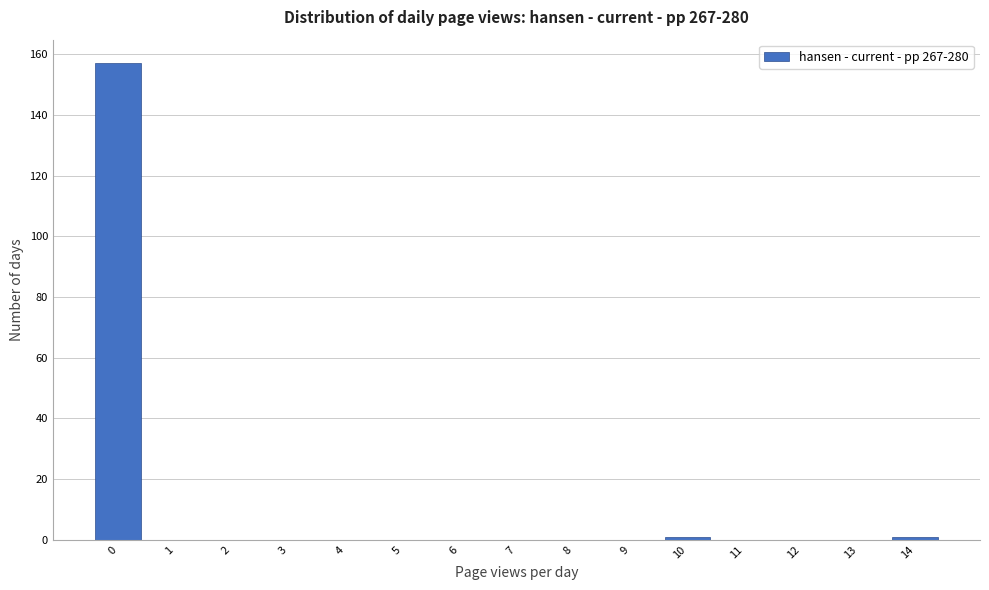

Reading left to right, transcribe all the data shown in this chart.

0=157	1=0	2=0	3=0	4=0	5=0	6=0	7=0	8=0	9=0	10=1	11=0	12=0	13=0	14=1